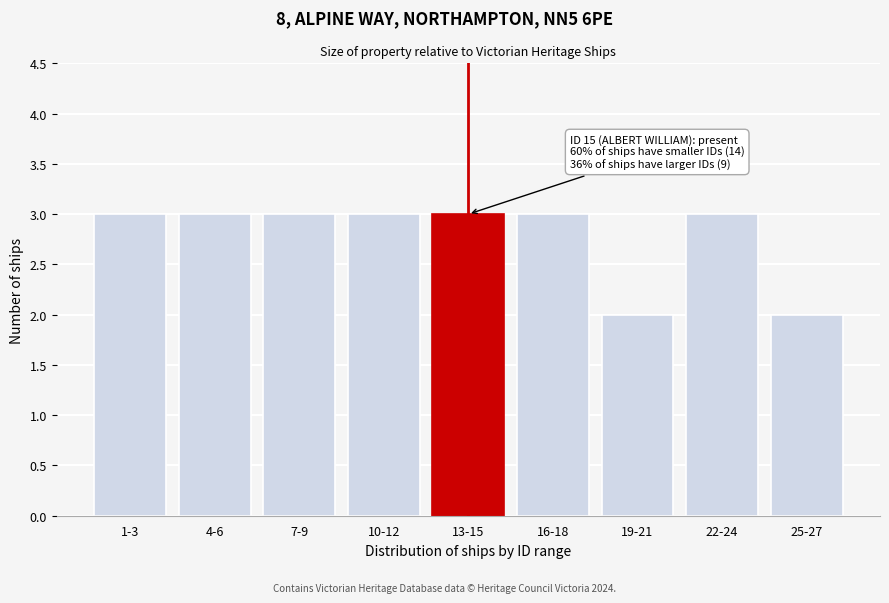

Reading left to right, extract all data points from this chart.

3	3	3	3	3	3	2	3	2